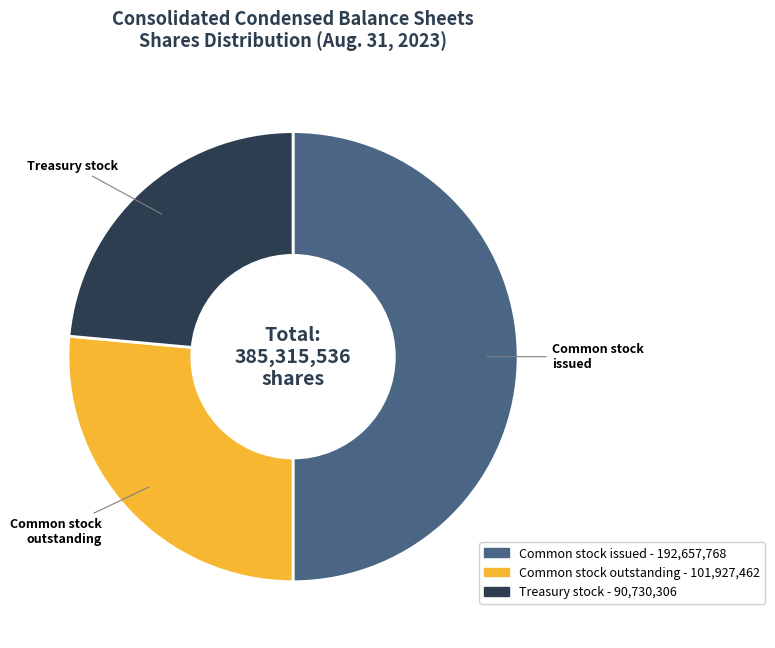

How many slices are in this pie chart?

3